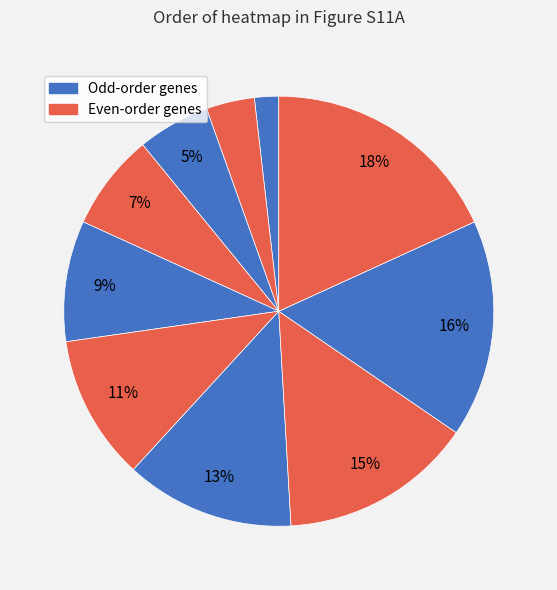

Count the number of slices in the pie.

10